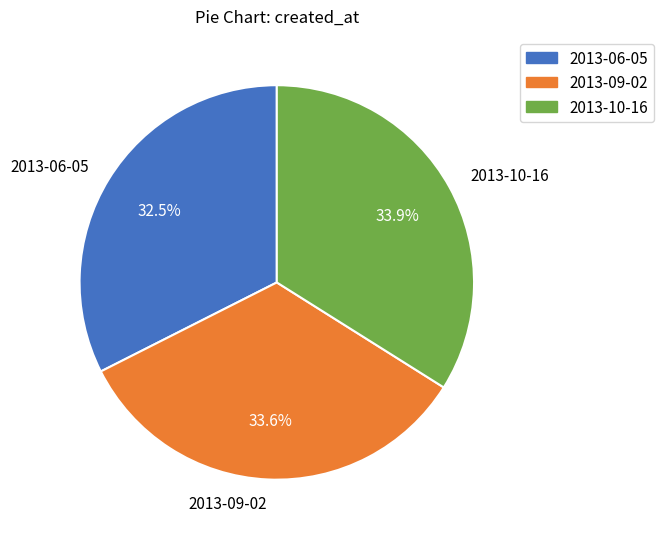

Which has a higher value, 2013-09-02 or 2013-06-05?

2013-09-02